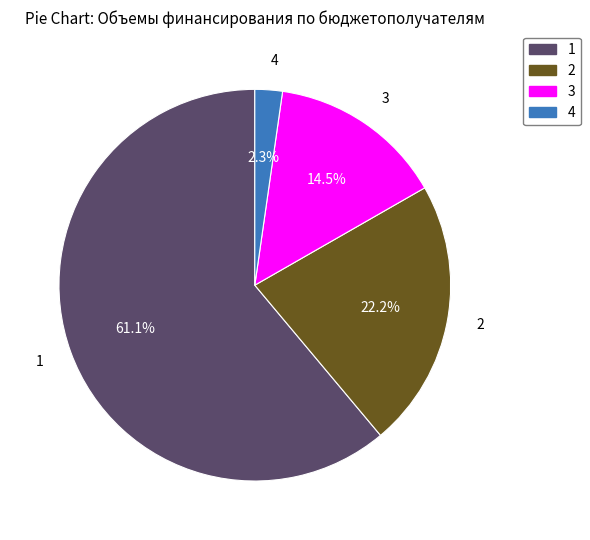

Between 3 and 4, which is larger?

3